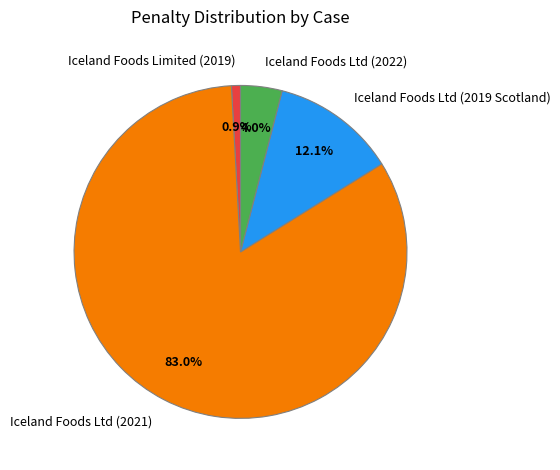

Is there a majority slice in this chart?

Yes